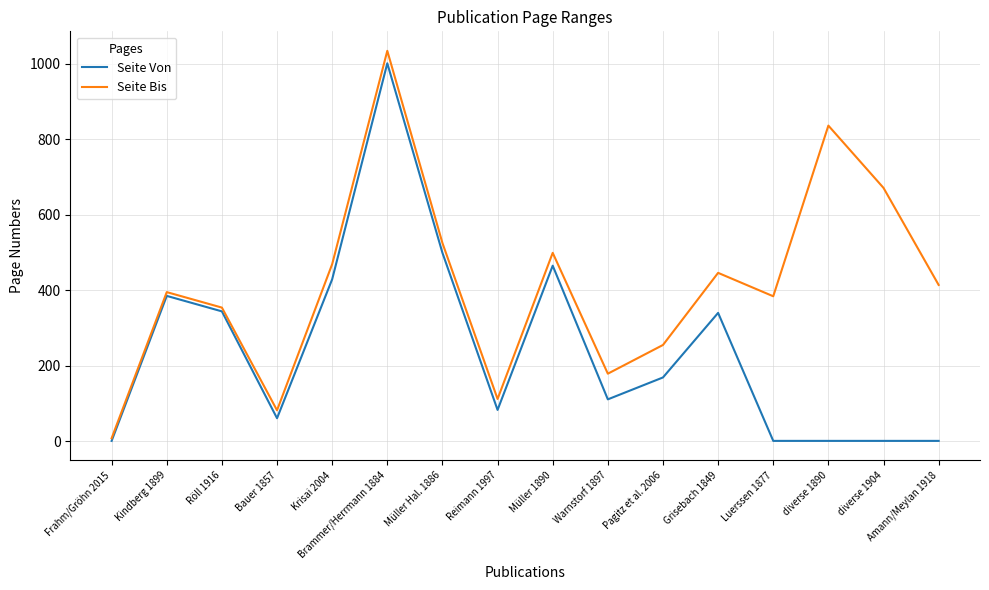

Is the value of Seite Bis at Müller Hal. 1886 greater than the value of Seite Von at Luerssen 1877?

Yes